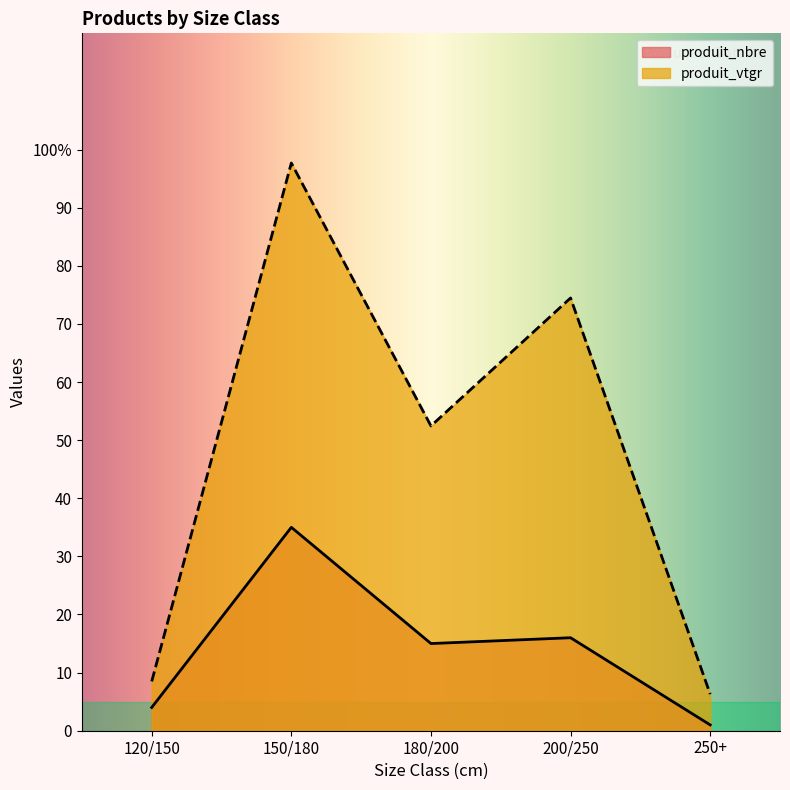

How many interior local valleys does the produit_vtgr series have?

1